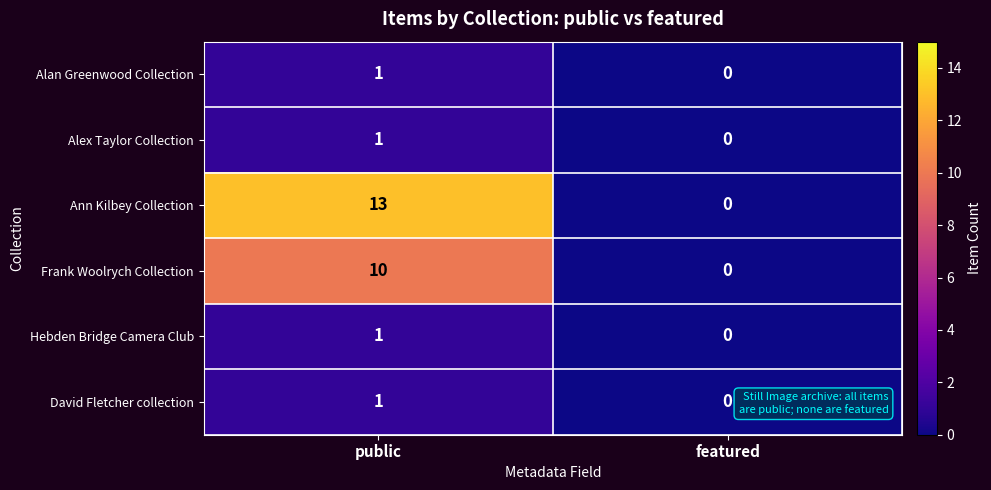

True or false: Alan Greenwood Collection has a value of 1 at public.

True